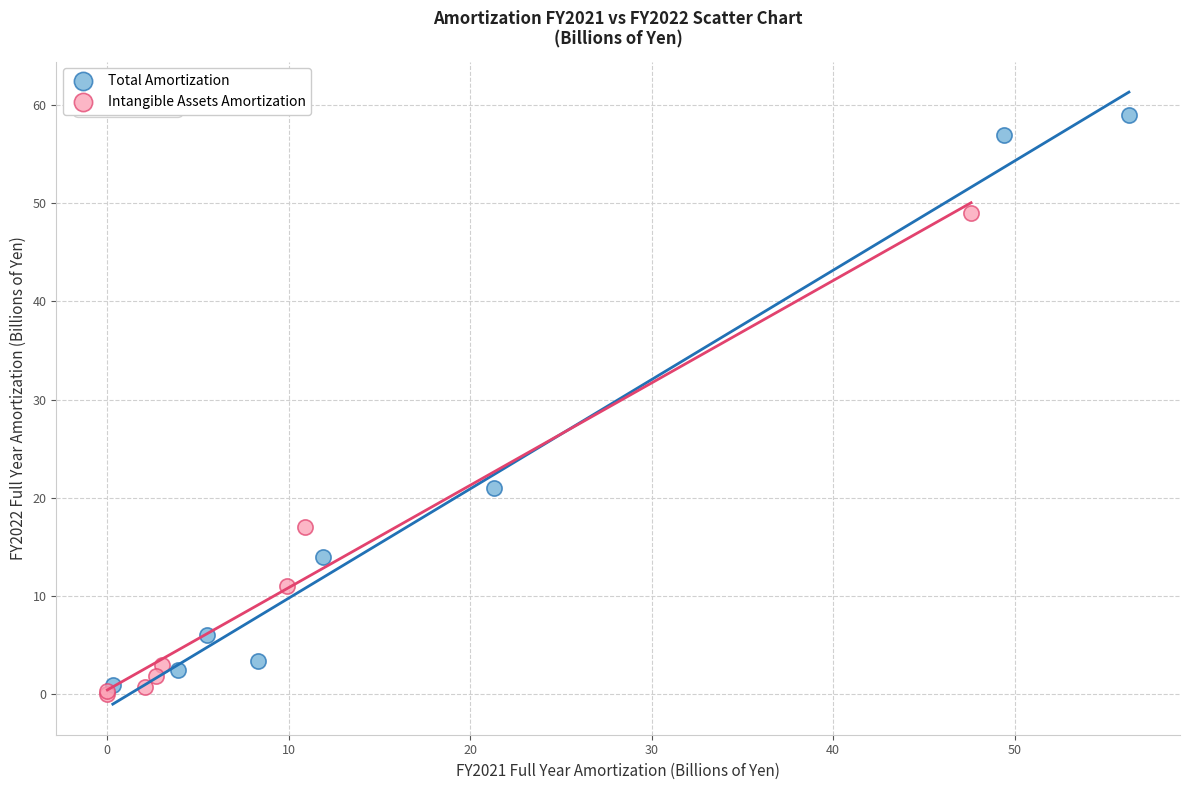

Which series has the largest Y range (max minus min)?

Total Amortization